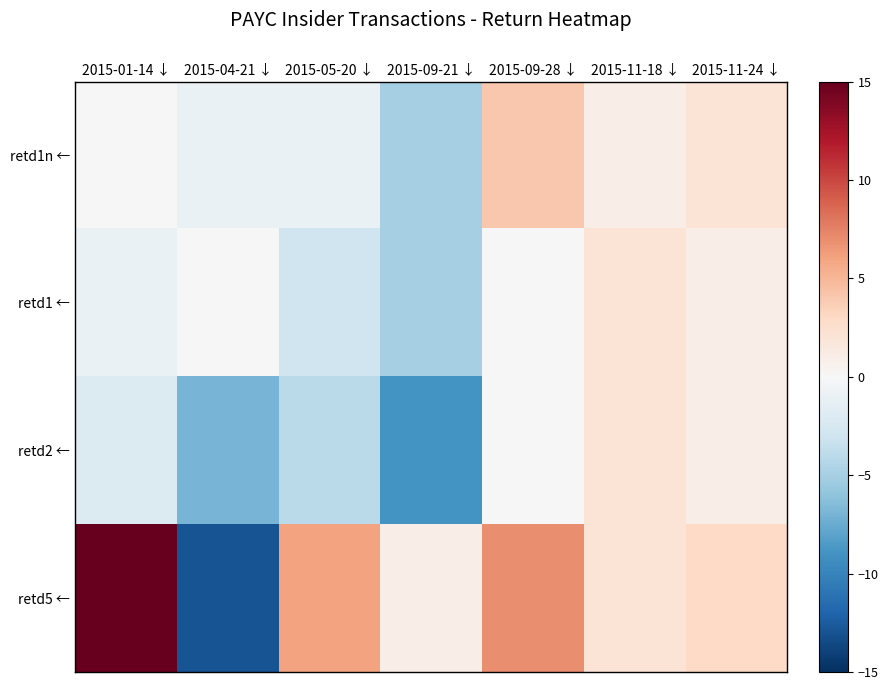

Which series has the largest total across all categories?

retd5 ←